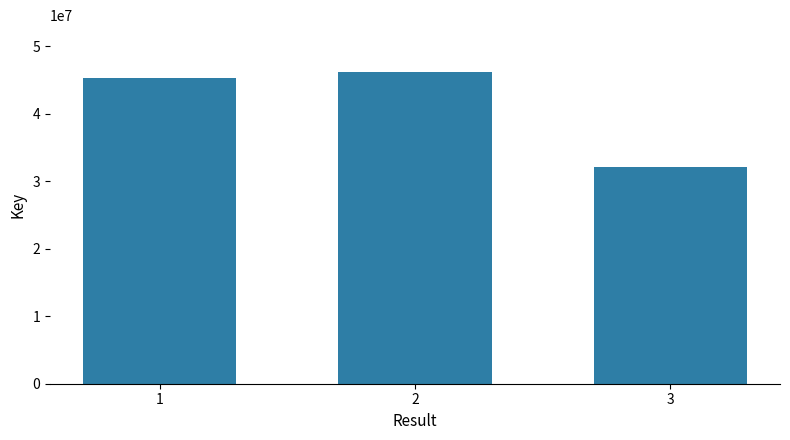

The chart shows a value of 77911821 at 2. True or false?

False